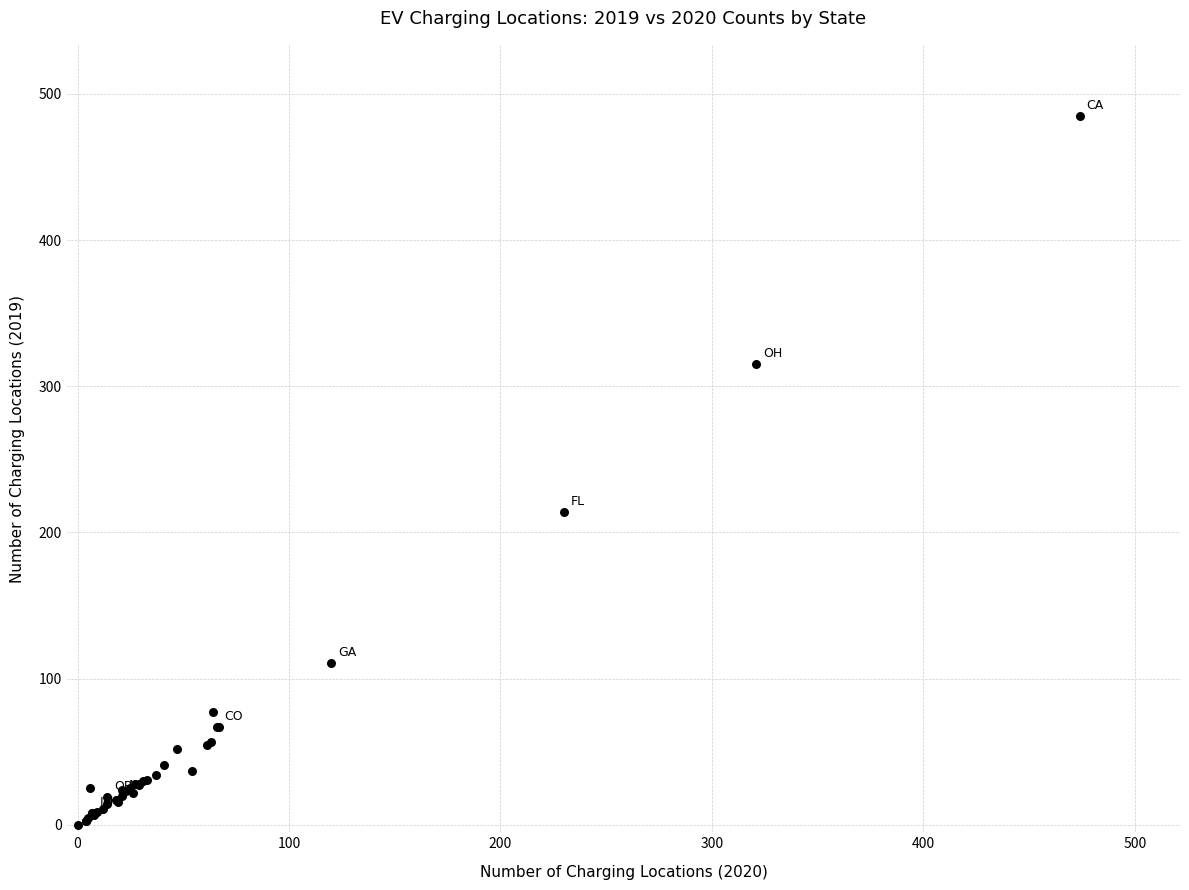

What Y value in the scatter plot is closest to 242?

214